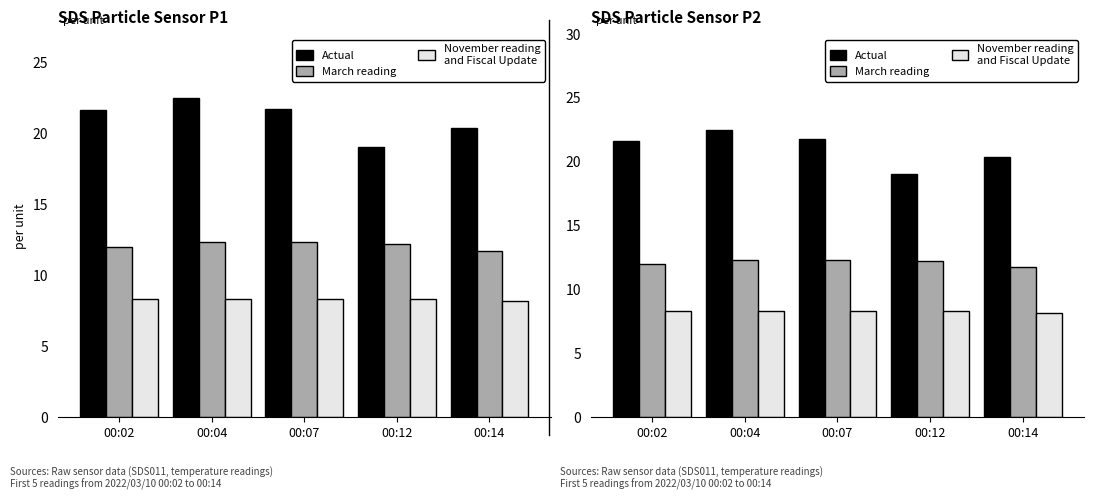

What is the difference between the highest and lowest values at 00:07?

13.4